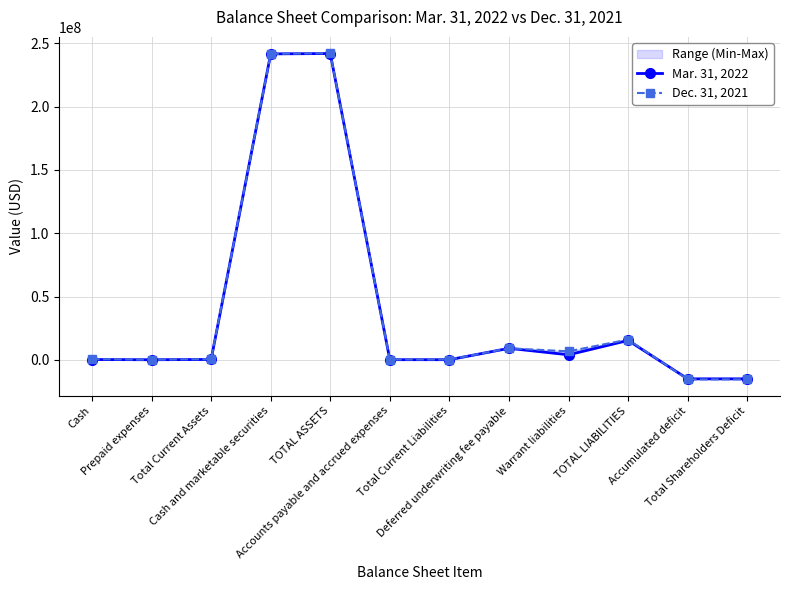

The Dec. 31, 2021 series shows -15447844 at Total Shareholders Deficit. True or false?

True